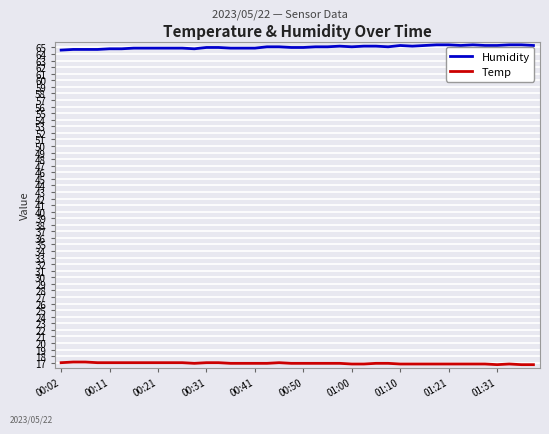

Rank the series by their maximum value, from highest to lowest.

Humidity, Temp